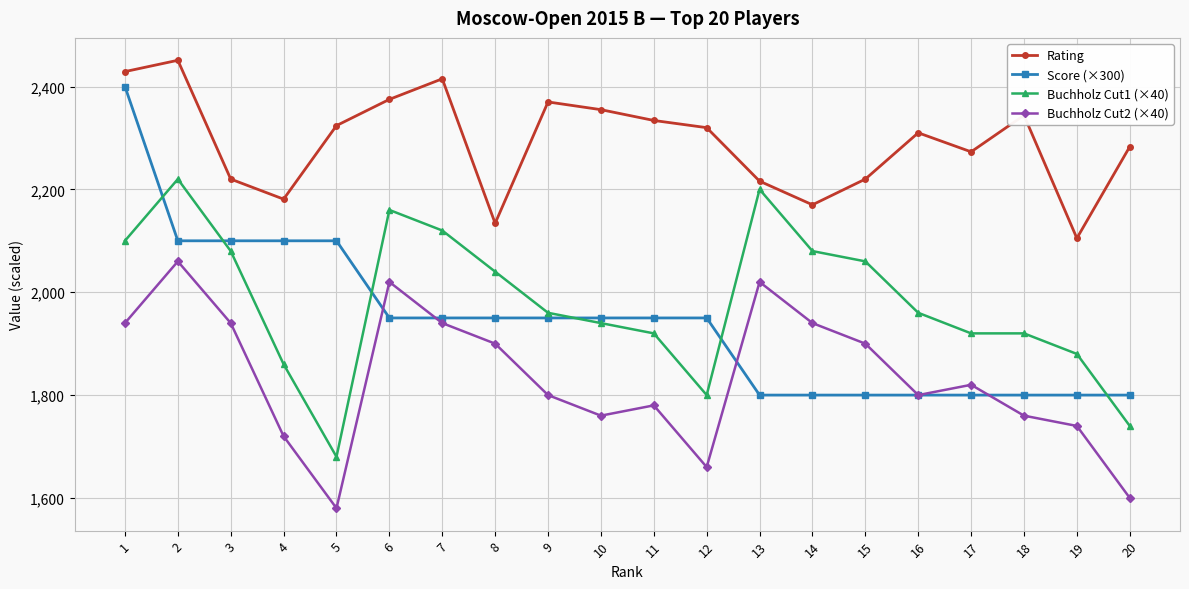

List the series in order of their peak value, highest first.

Rating, Score (×300), Buchholz Cut1 (×40), Buchholz Cut2 (×40)